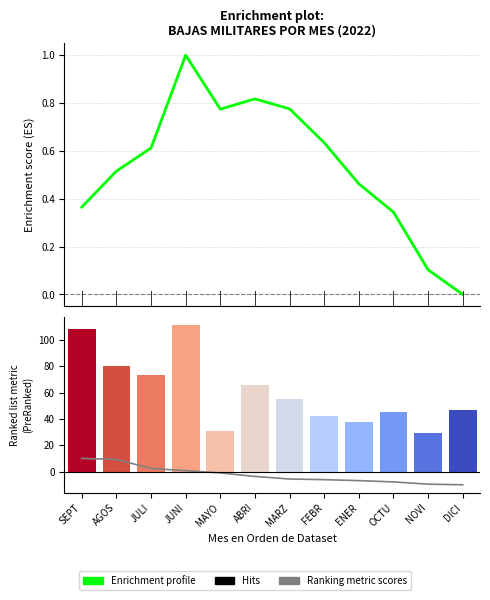

What is the maximum value shown in the chart?

111